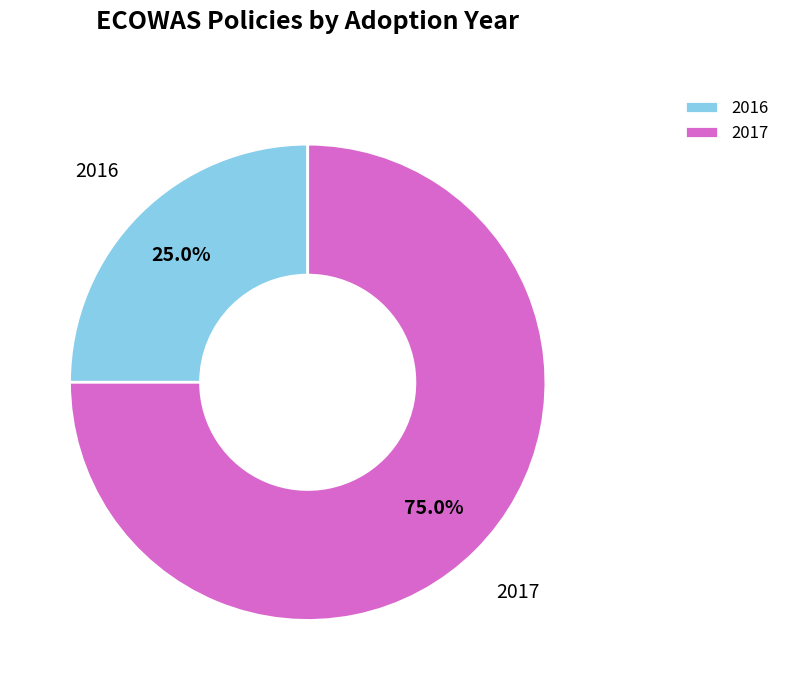

Do 2016 and 2017 together represent more than half of the pie?

Yes